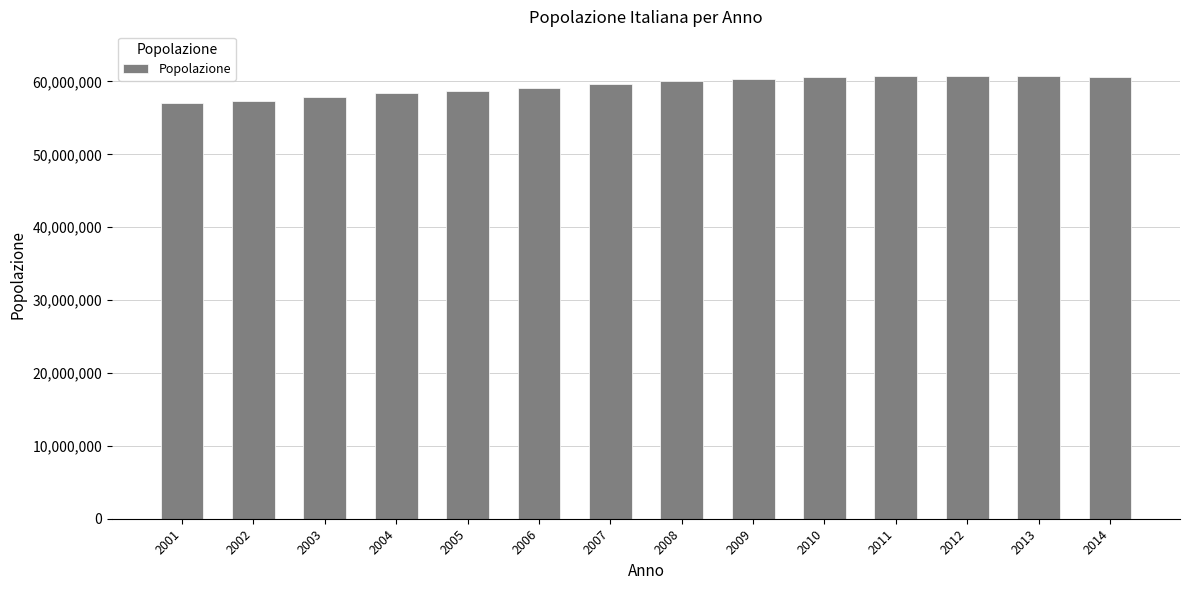

What is the value of the 11th bar from the left?

60785753